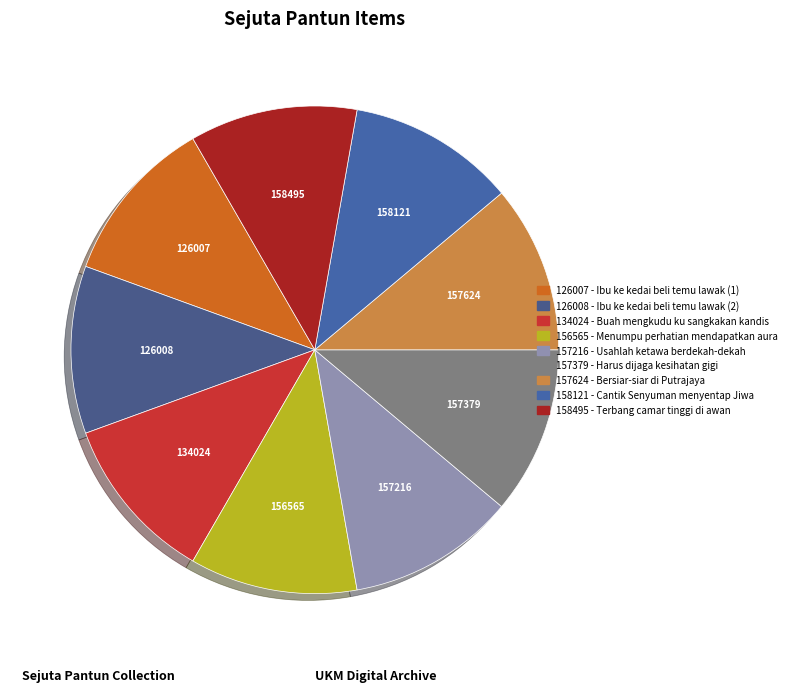

Rank the categories by value from lowest to highest.

126007 - Ibu ke kedai beli temu lawak (1), 126008 - Ibu ke kedai beli temu lawak (2), 134024 - Buah mengkudu ku sangkakan kandis, 156565 - Menumpu perhatian mendapatkan aura, 157216 - Usahlah ketawa berdekah-dekah, 157379 - Harus dijaga kesihatan gigi, 157624 - Bersiar-siar di Putrajaya, 158121 - Cantik Senyuman menyentap Jiwa, 158495 - Terbang camar tinggi di awan